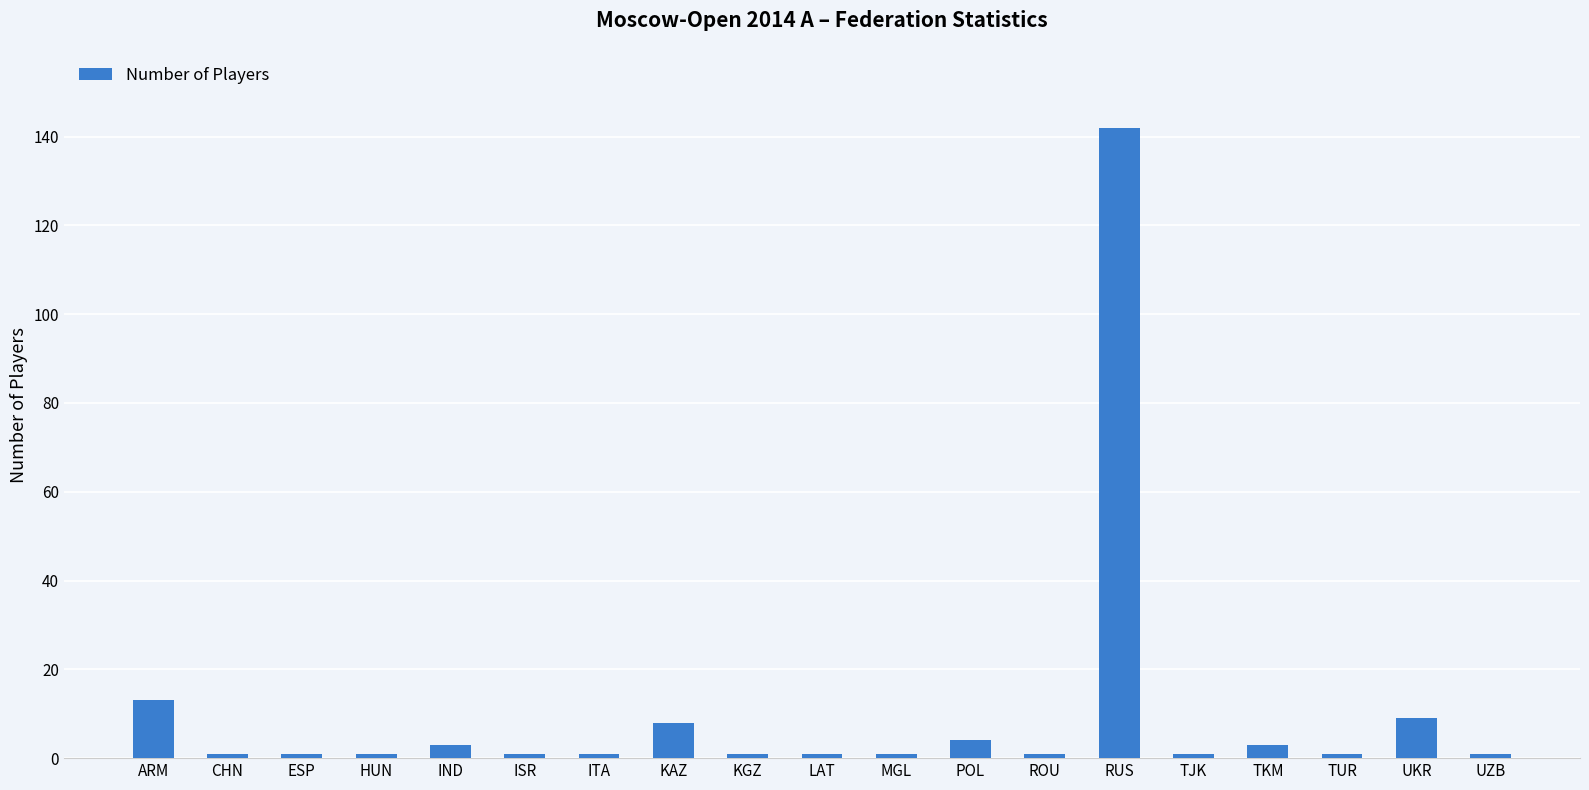

Approximately how many times larger is the value at ISR compared to CHN?

1.0